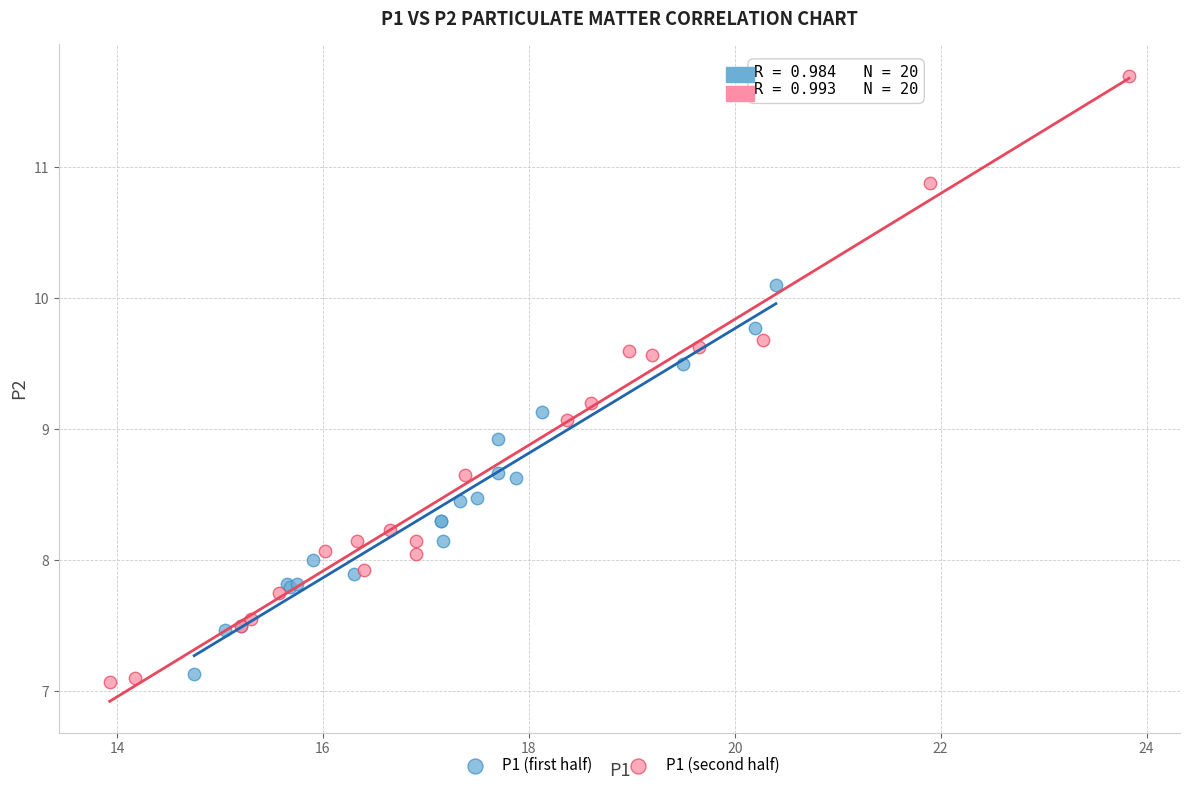

Which series contains the highest Y value?

P1 (second half)